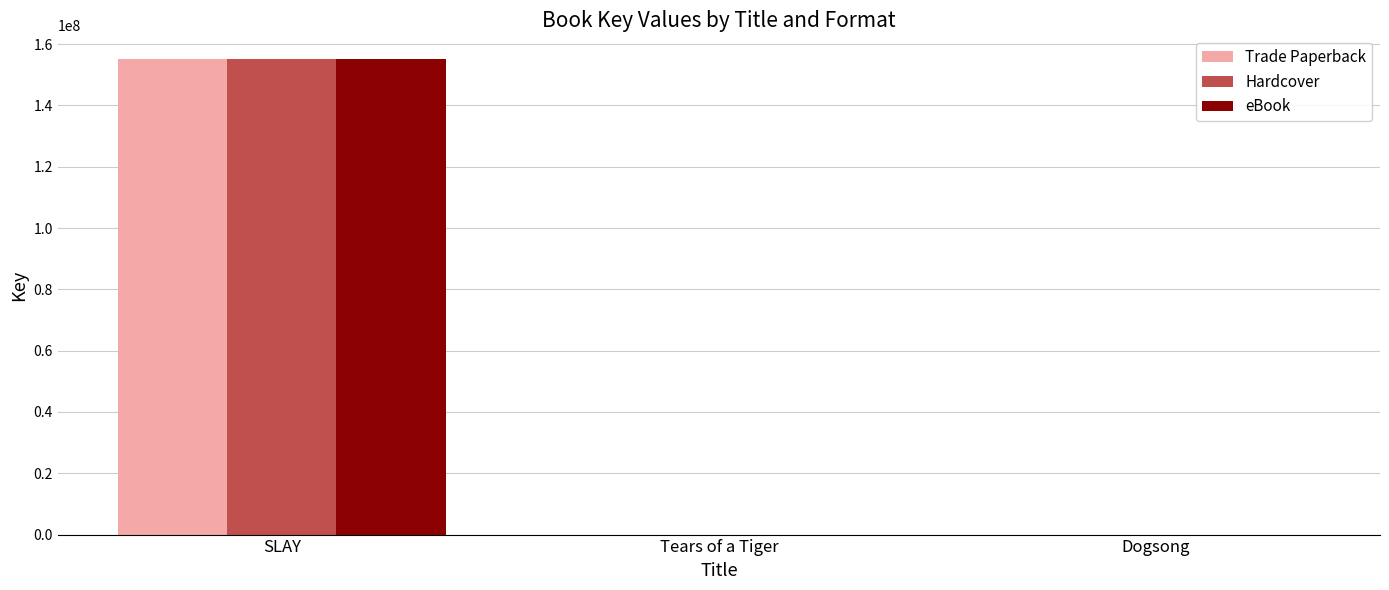

What is the average value of the eBook series?

51702070